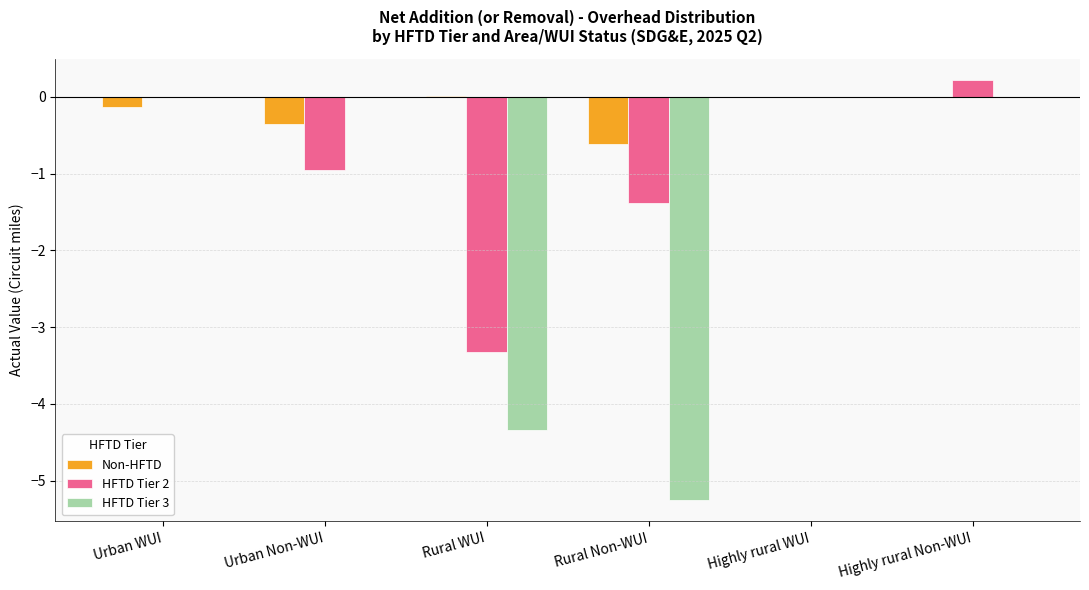

What is the sum of all HFTD Tier 2 values?

-5.4